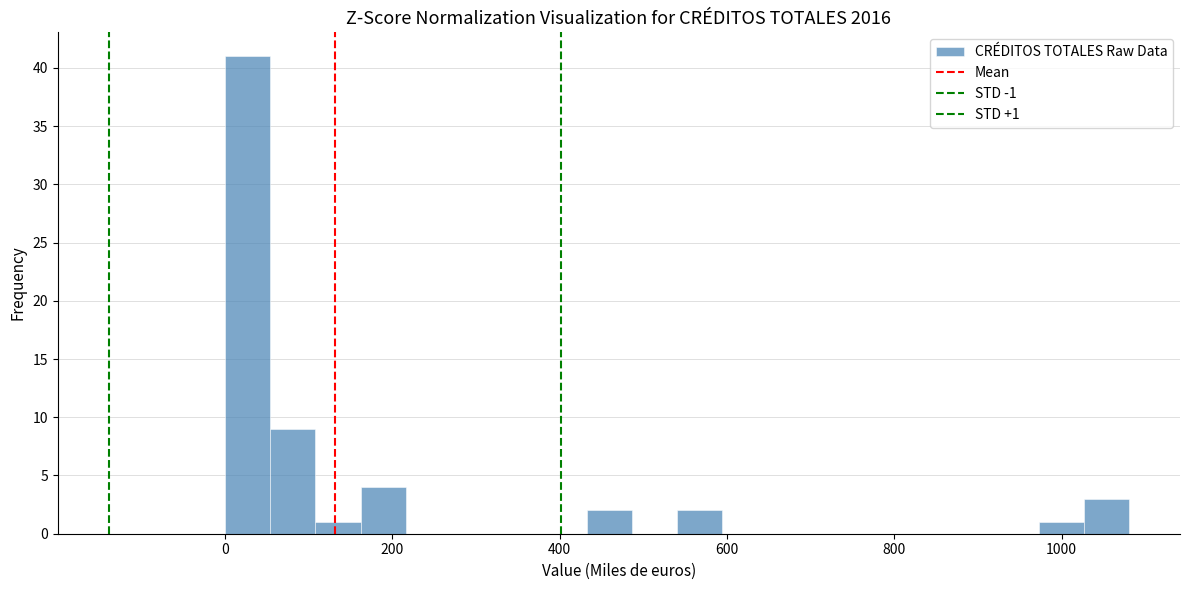

Around what value on the x-axis is the tallest bar? Give the approximate position of its centre, as read against the axis.

20